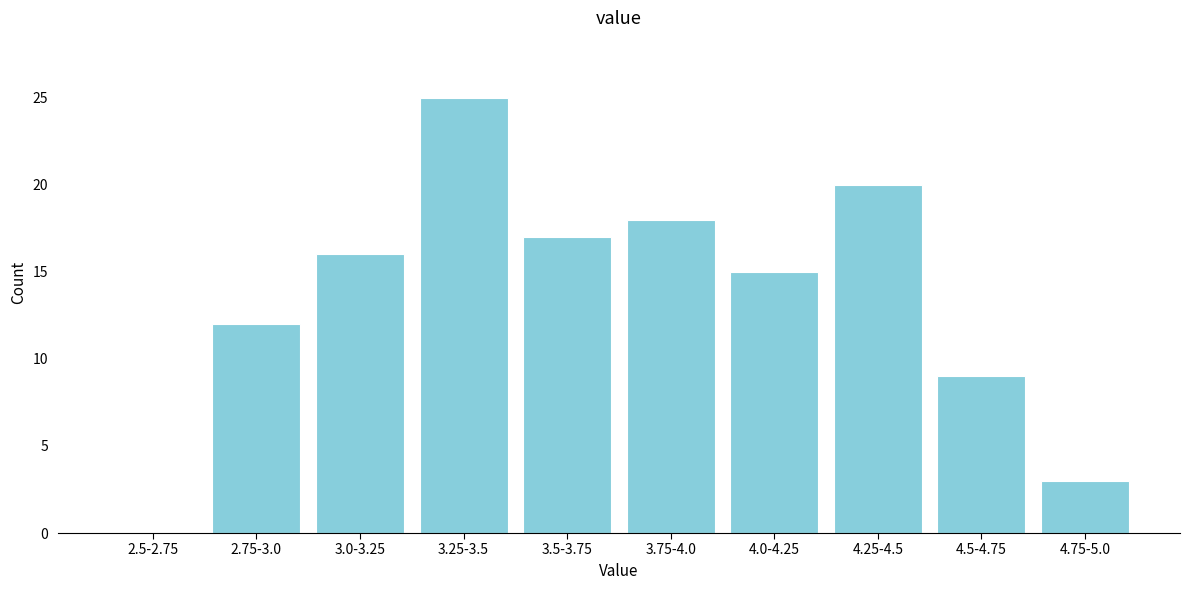

Reading left to right, list all the values displayed in this chart.

2.5-2.75=0	2.75-3.0=12	3.0-3.25=16	3.25-3.5=25	3.5-3.75=17	3.75-4.0=18	4.0-4.25=15	4.25-4.5=20	4.5-4.75=9	4.75-5.0=3